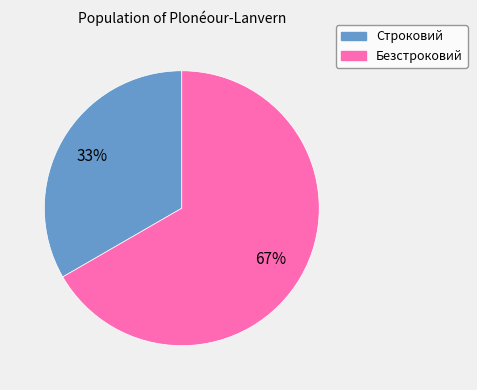

To the nearest percent, what is the average slice percentage?

50%